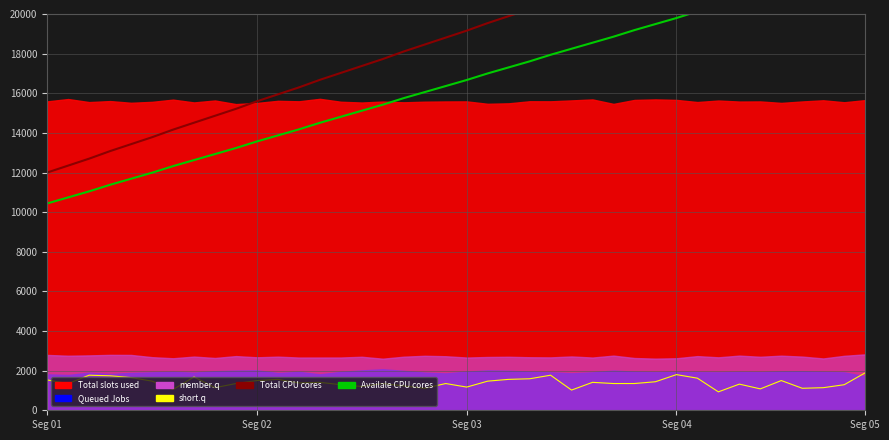

What is the difference between the maximum and second lowest values in the Availale CPU cores series?

11875.5